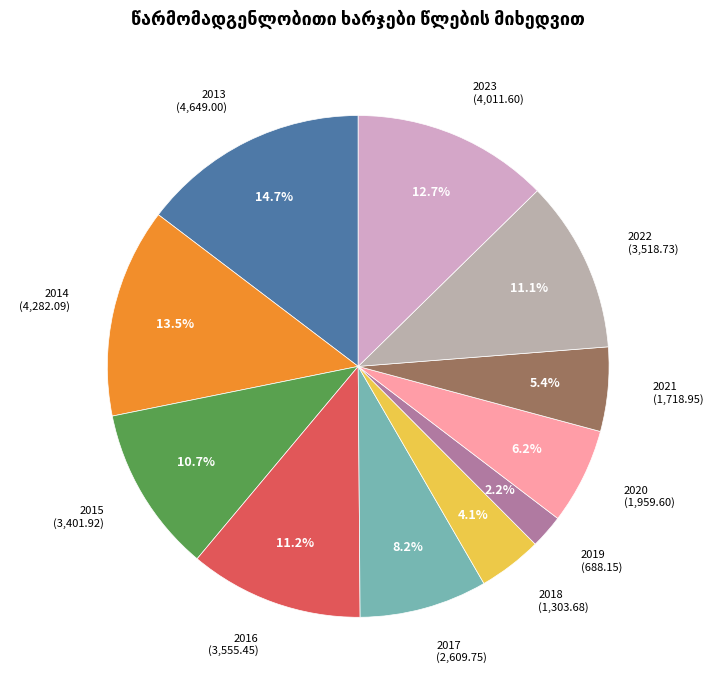

Is there any slice that represents more than half of the pie?

No